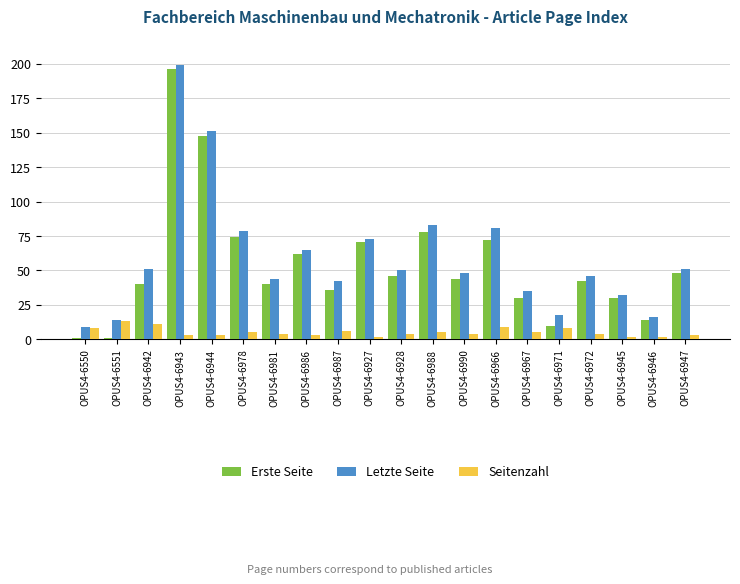

Count the number of categories in the chart.

20